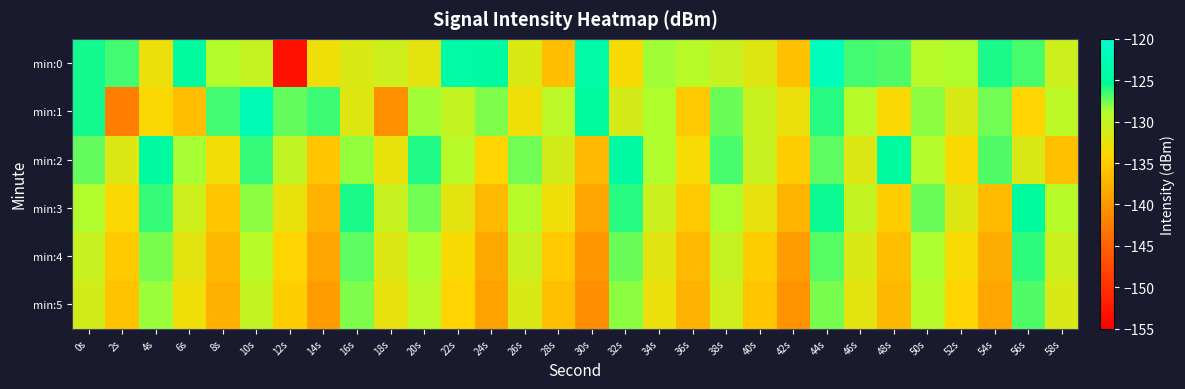

Rank the series at 6s from lowest to highest value.

min:1, min:5, min:4, min:3, min:2, min:0